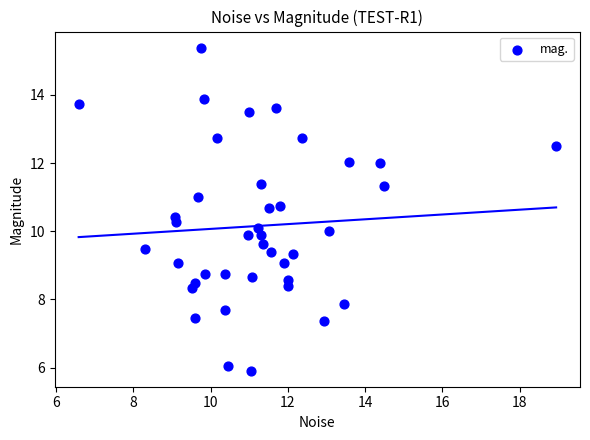

What is the range of Y values (max minus min)?

9.5